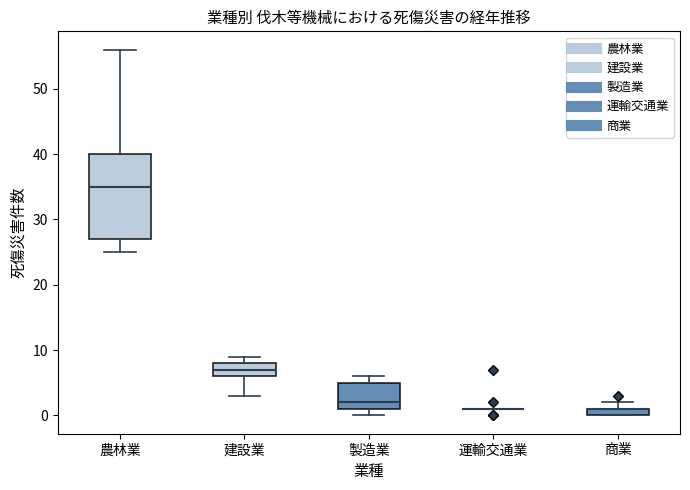

Comparing the boxes themselves (not the whiskers), which one is the tallest?

農林業